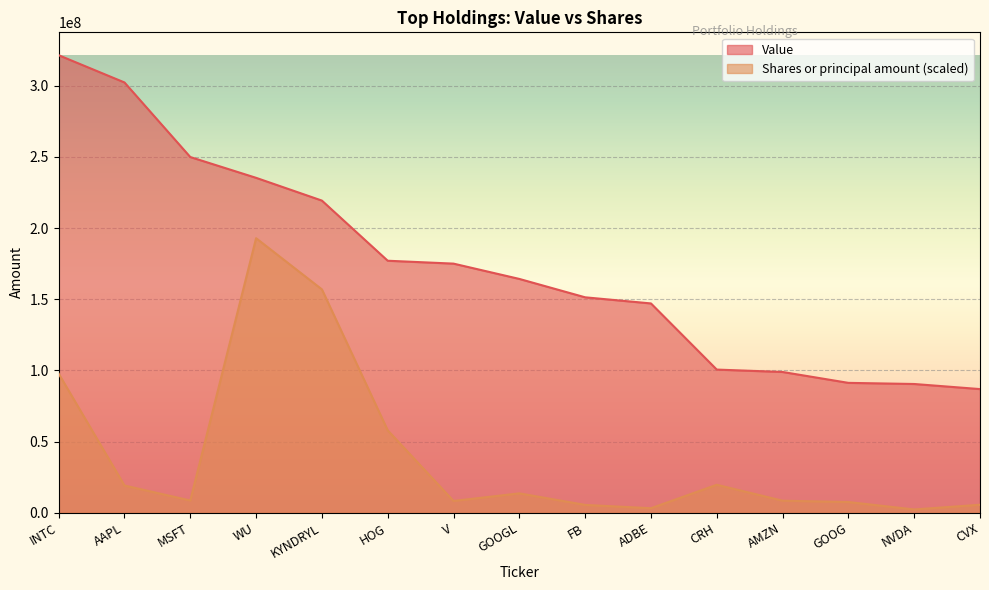

What is the sum of the Value values at CRH and KYNDRYL?

319878807.0